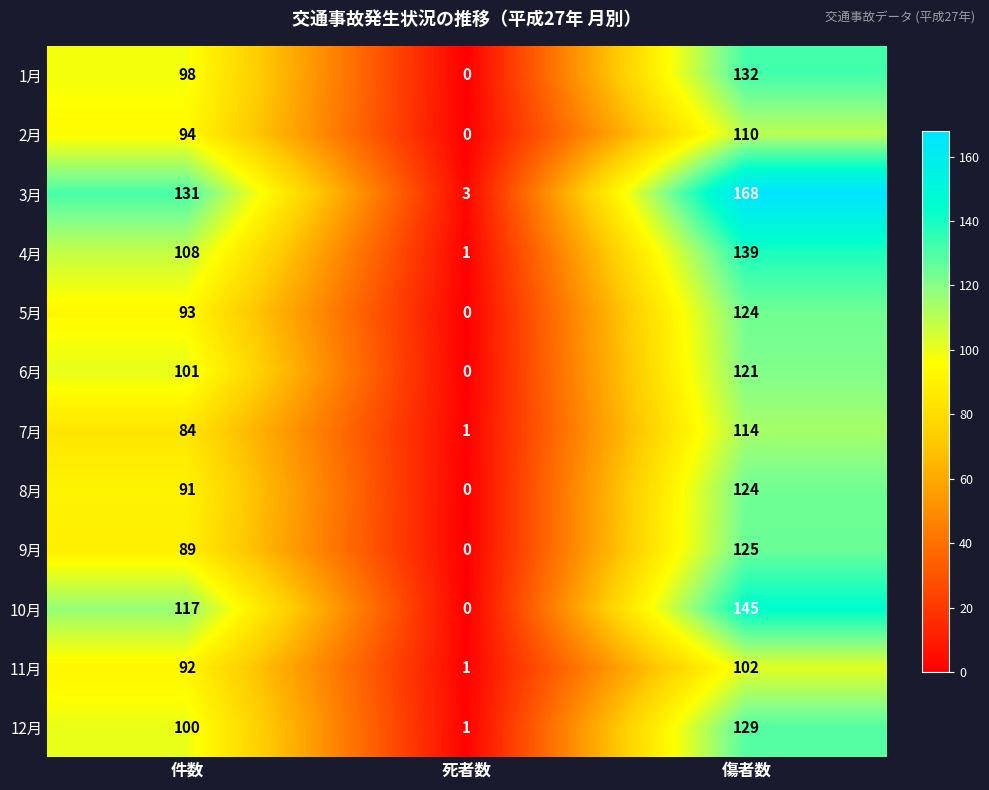

What is the sum of all 7月 values?

199